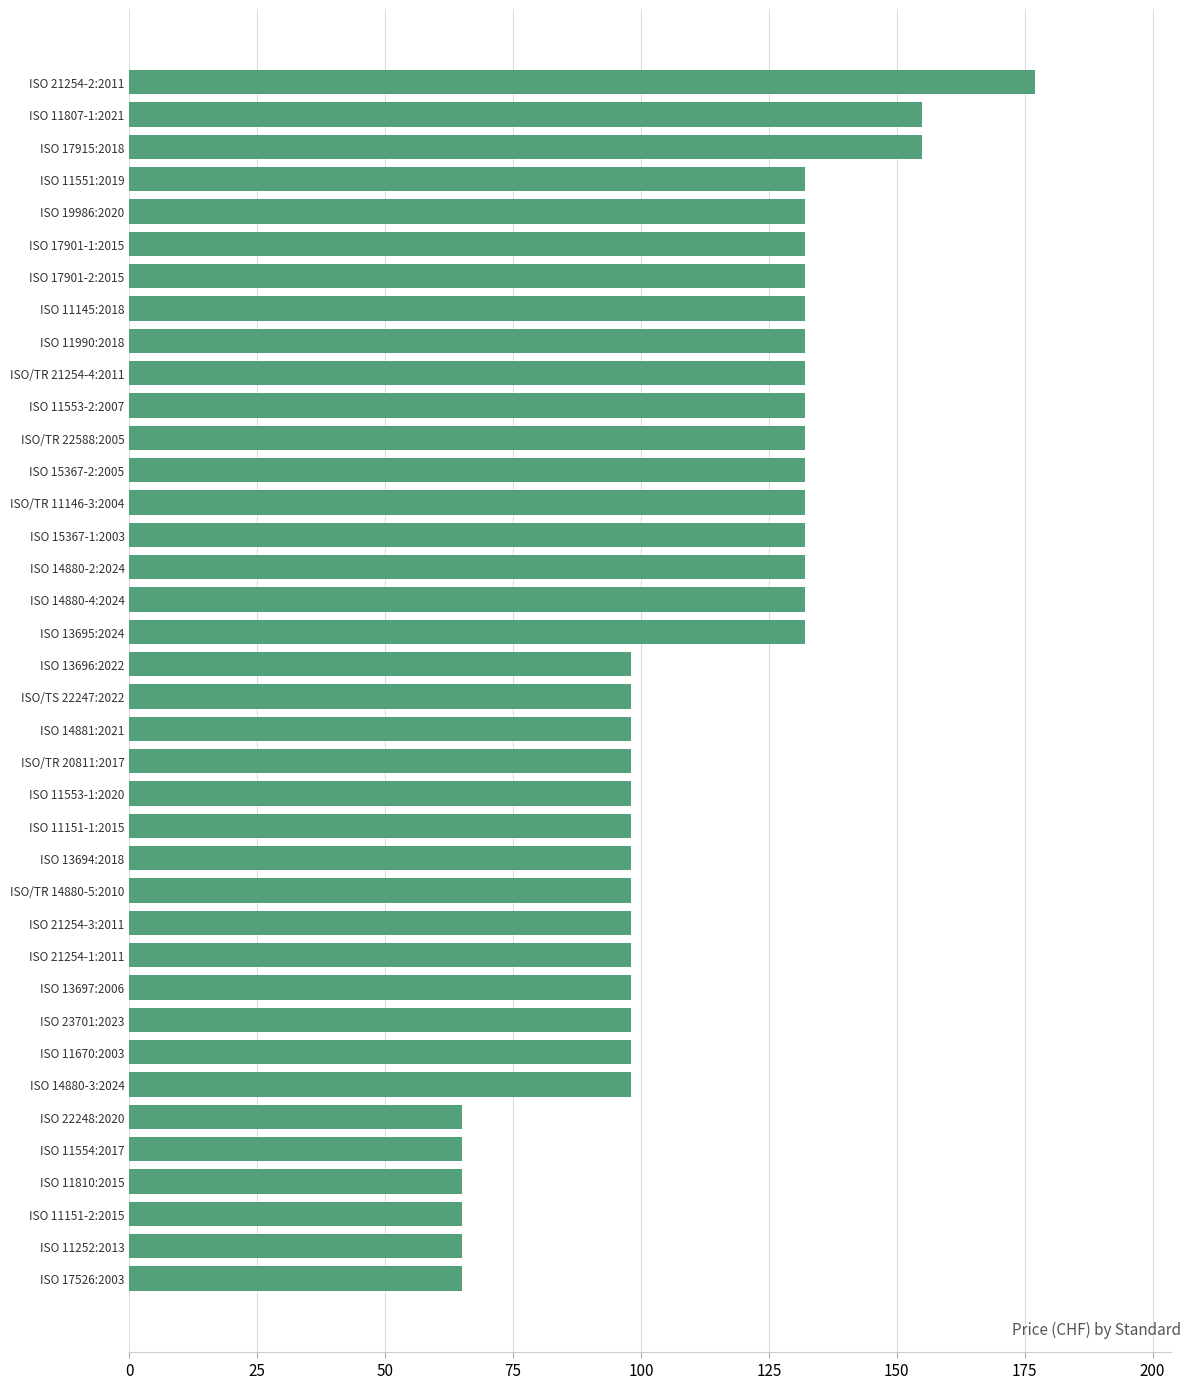

Approximately how many times larger is the value at ISO 11553-2:2007 compared to ISO 13695:2024?

1.0